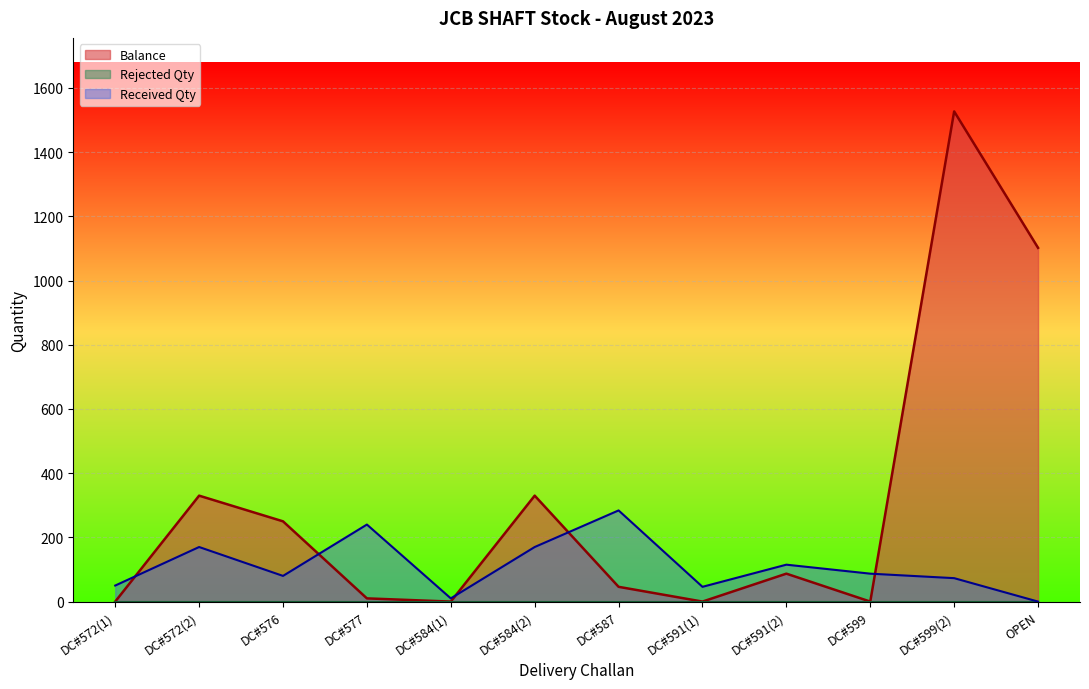

Reading left to right, list all the values displayed in this chart.

0	330	250	10	0	330	46	0	87	0	1527	1102